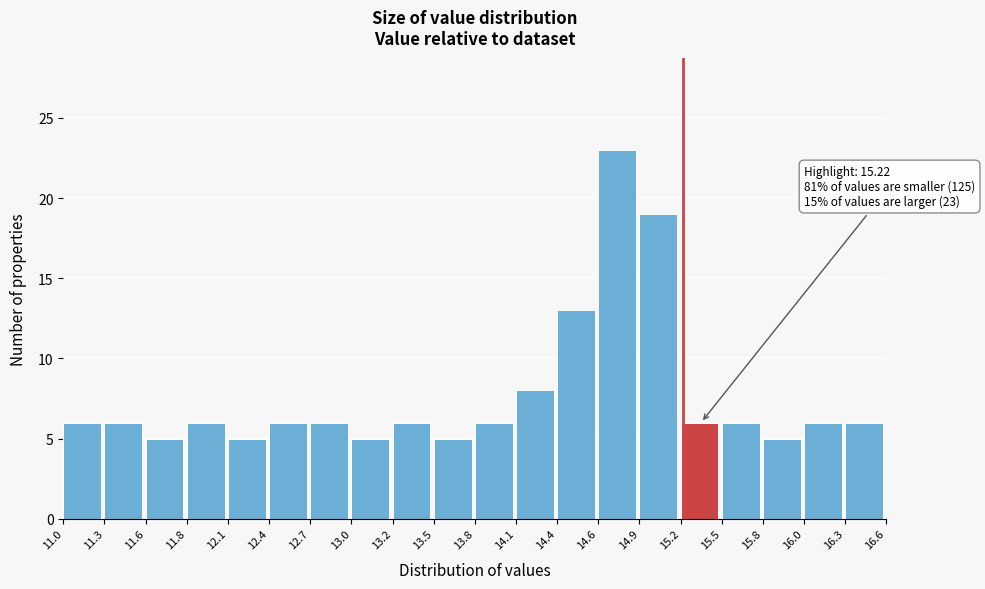

Which range on the x-axis has the tallest bar?

14.6 to 14.9